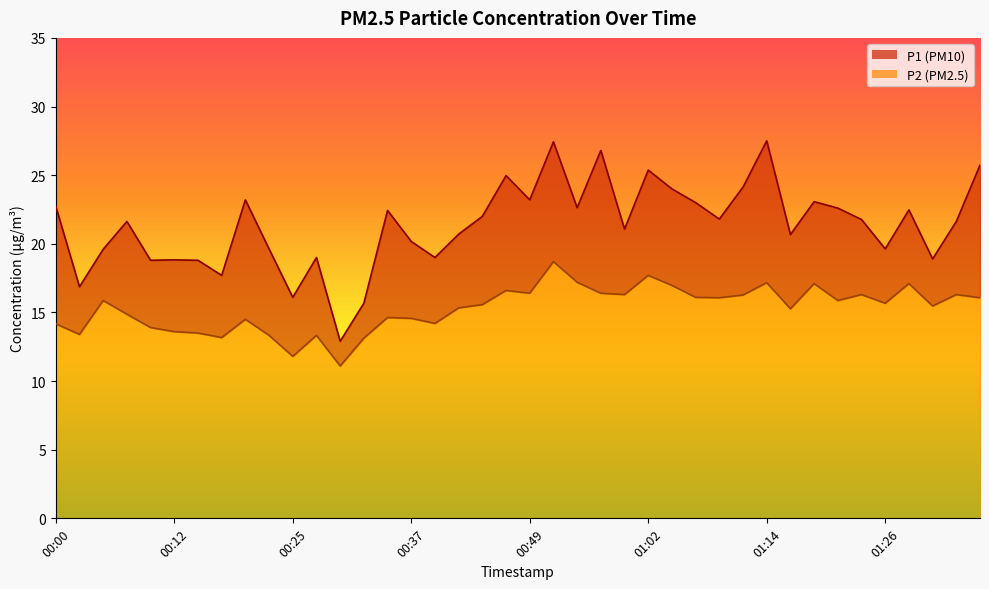

How many series are shown in this chart?

2